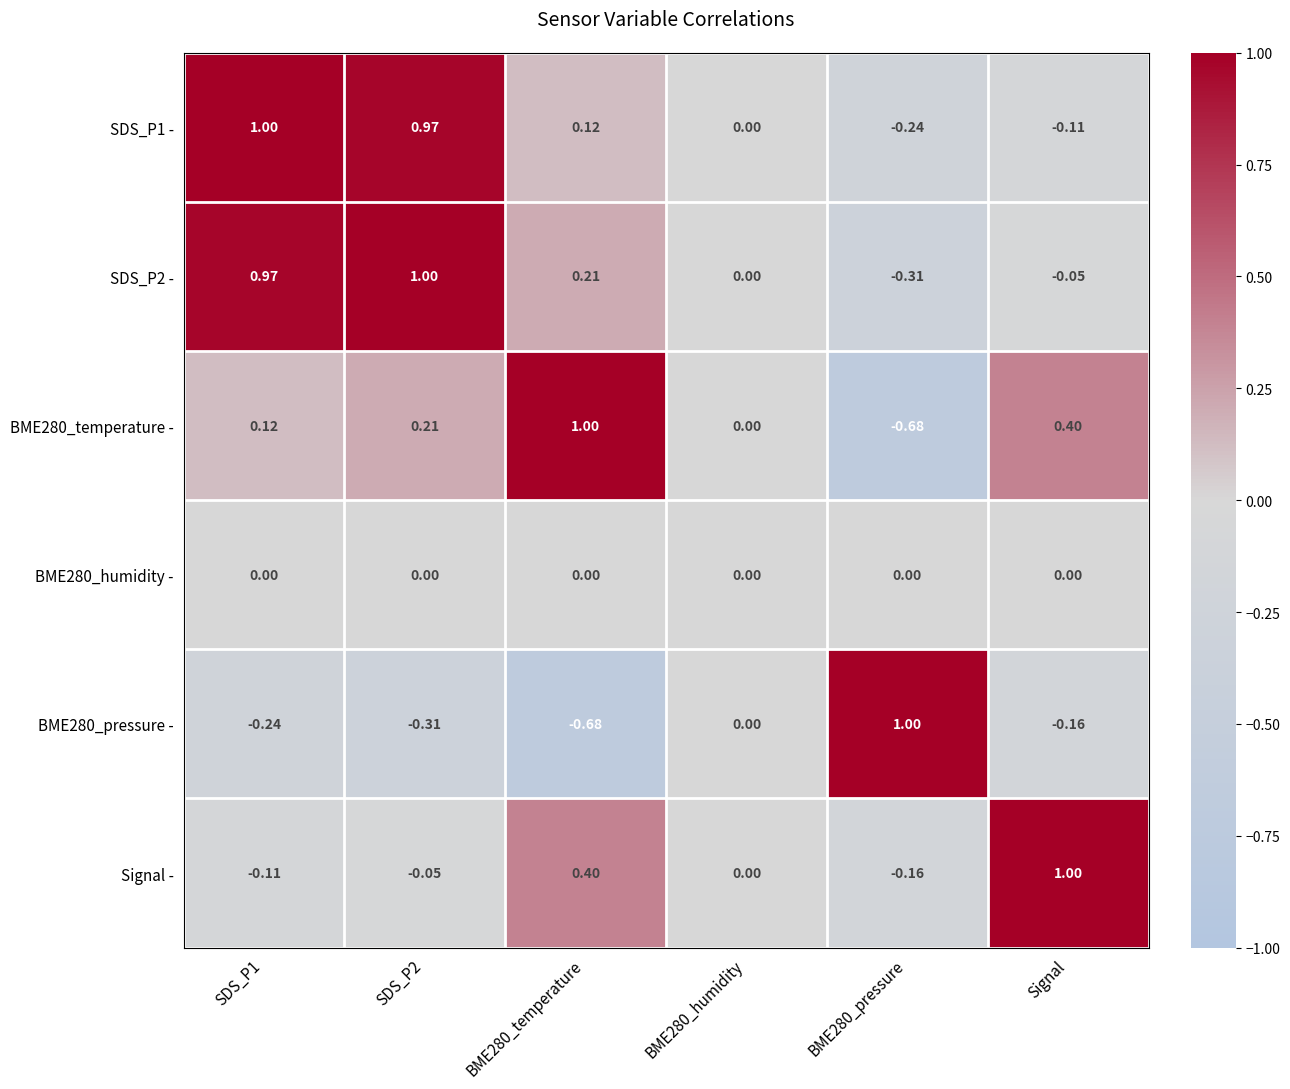

How many categories are shown in the chart?

6